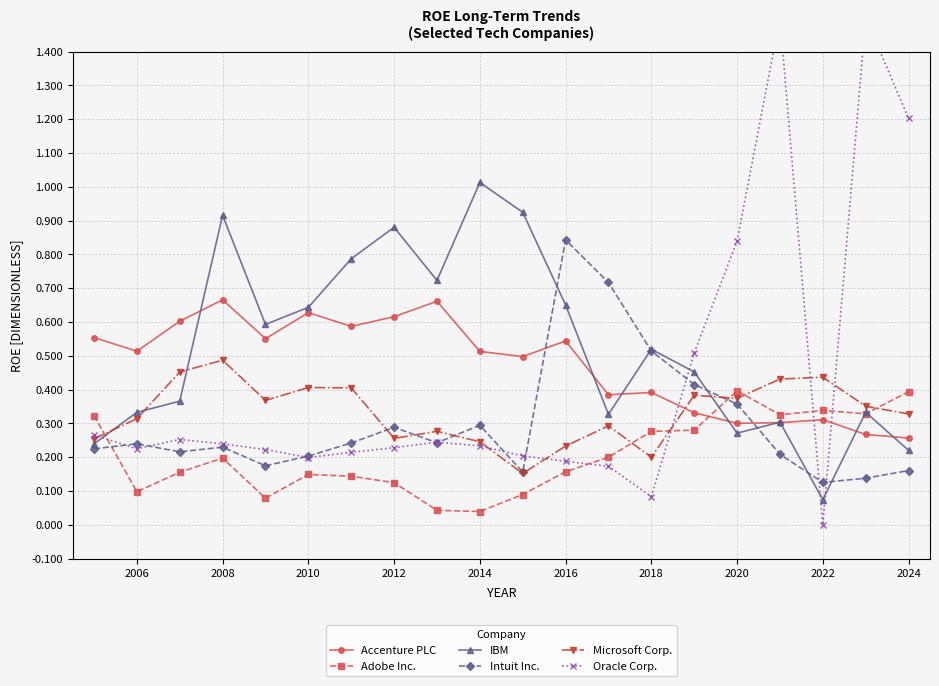

Is the value of IBM at 2008 greater than the value of Adobe Inc. at 2006?

Yes